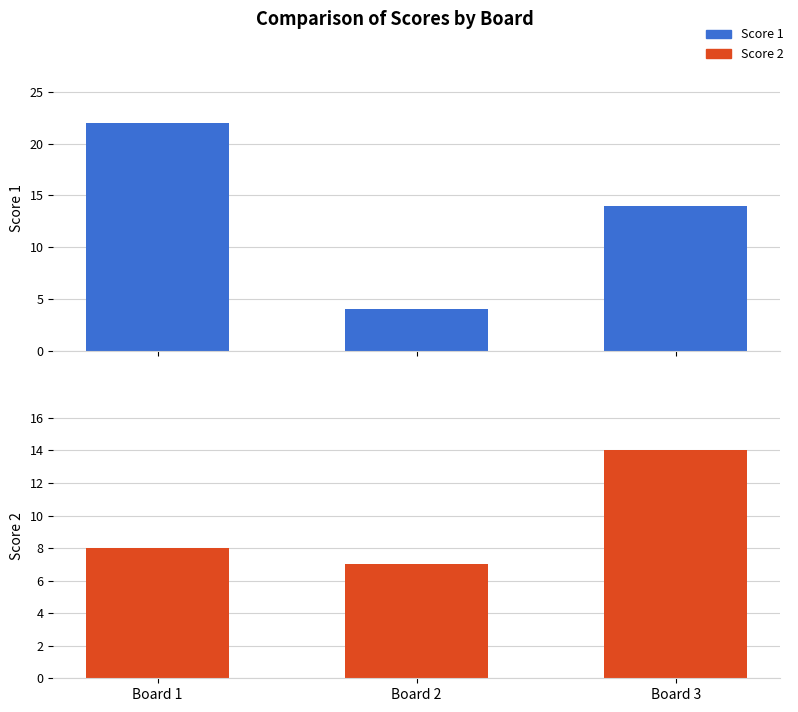

The value of Score 2 at Board 2 is 7. True or false?

True